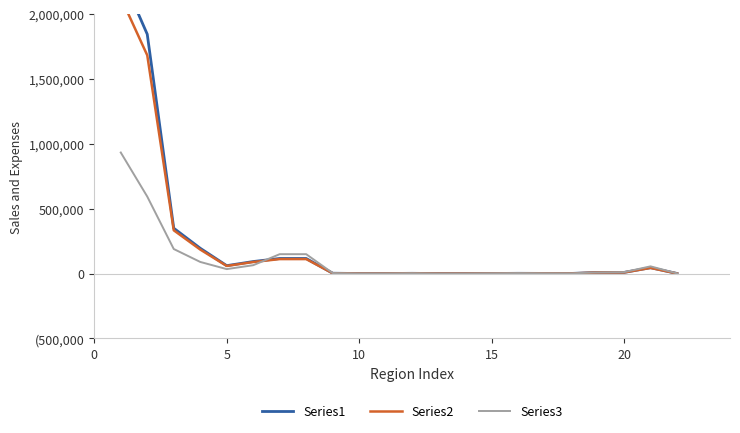

List the series in order of their peak value, lowest first.

Series3, Series2, Series1